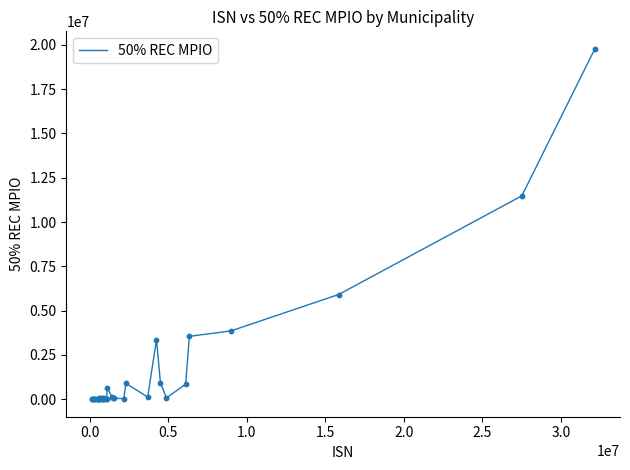

What is the difference between the maximum and minimum values?

19775789.7